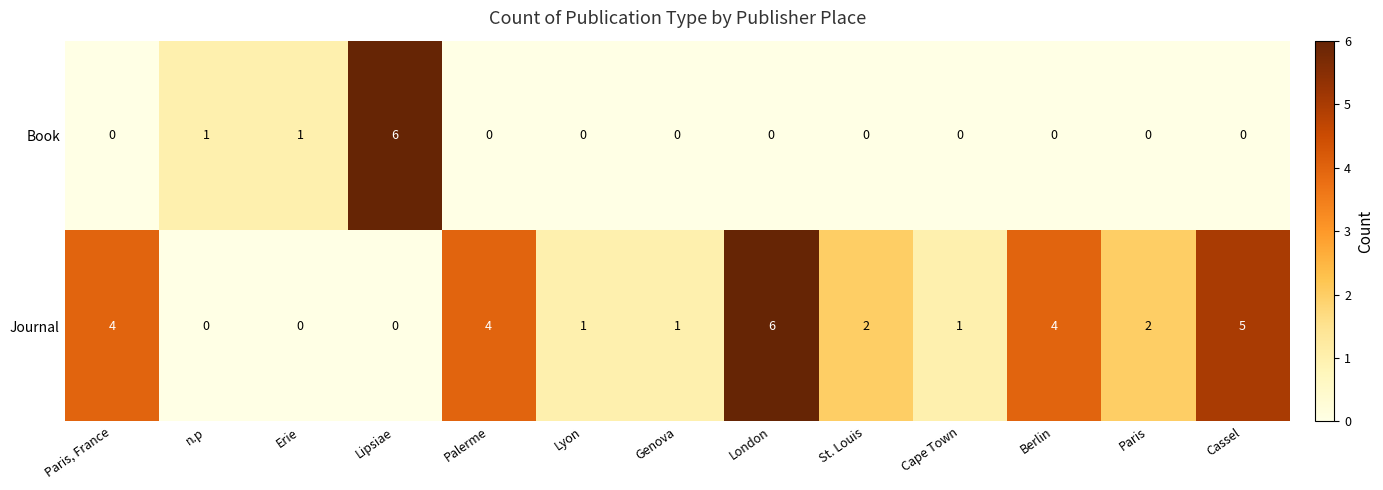

Is it true that Book equals 2 at n.p?

False